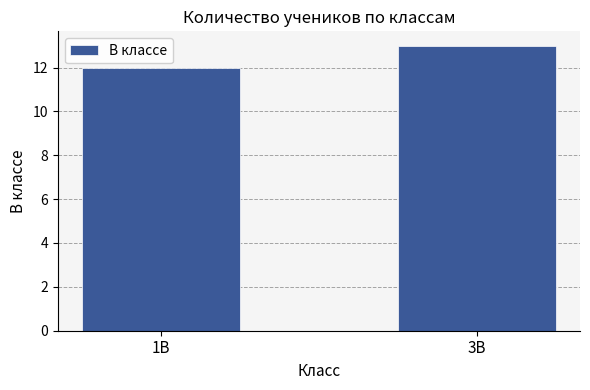

What is the minimum value shown in the chart?

12